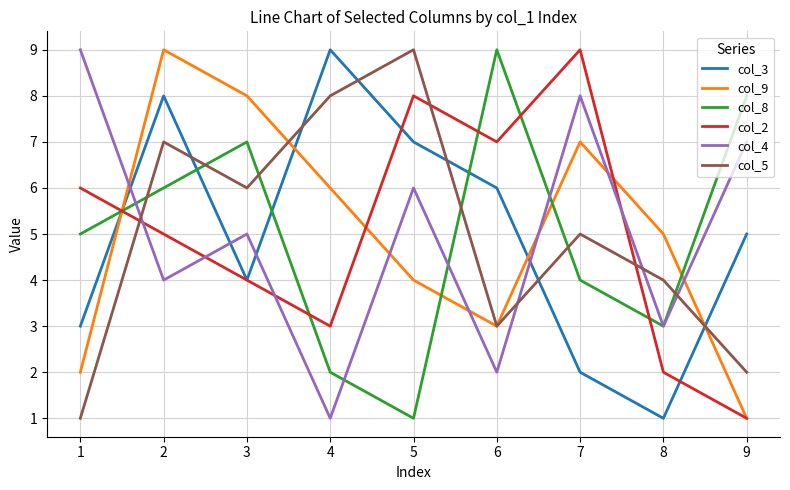

How many interior local valleys does the col_9 series have?

1